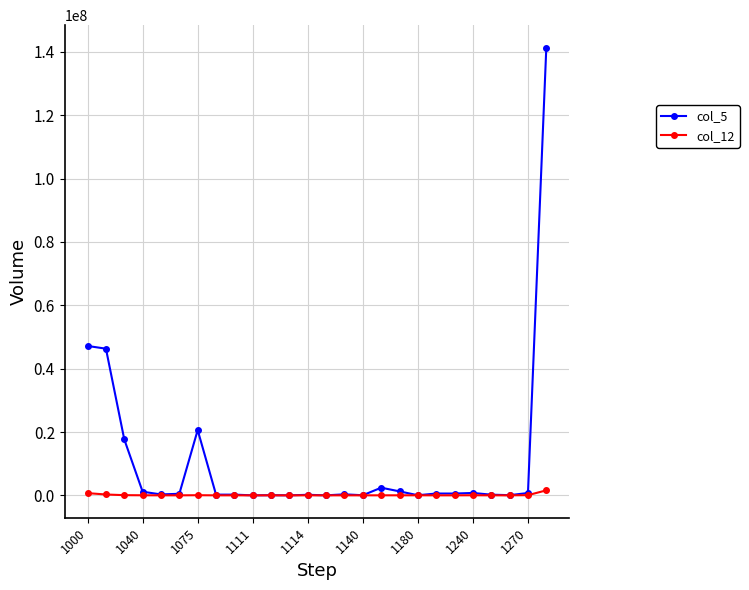

At how many categories does at least one series exceed 23930189?

3